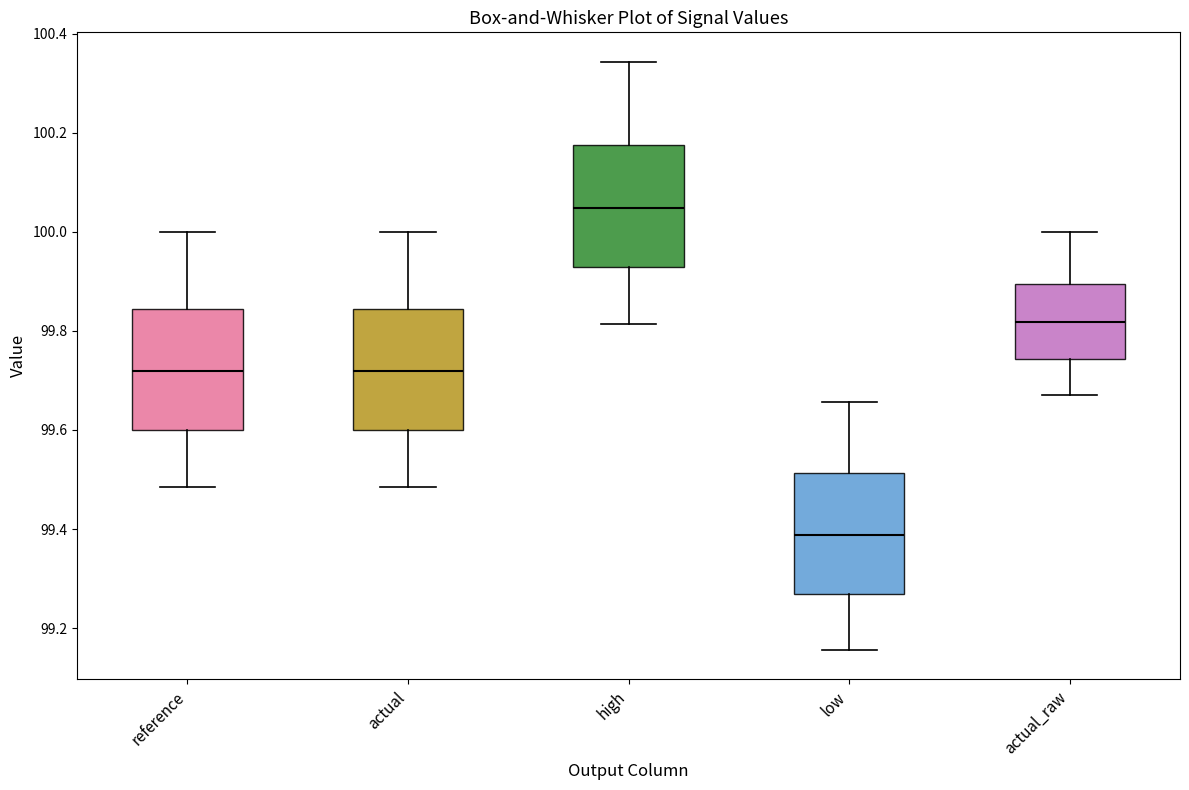

Reading left to right, transcribe this box plot: for each box, give where its median line is, the range the box spans, and where its two whiskers end, as read against the y-axis. The values are not printed on the chart, so give them approximately, as read against the axis.

reference: median 99.72, box 99.60 to 99.84, whiskers 99.48 to 100.00
actual: median 99.72, box 99.60 to 99.84, whiskers 99.48 to 100.00
high: median 100.04, box 99.92 to 100.18, whiskers 99.82 to 100.34
low: median 99.38, box 99.26 to 99.52, whiskers 99.16 to 99.66
actual_raw: median 99.82, box 99.74 to 99.90, whiskers 99.68 to 100.00